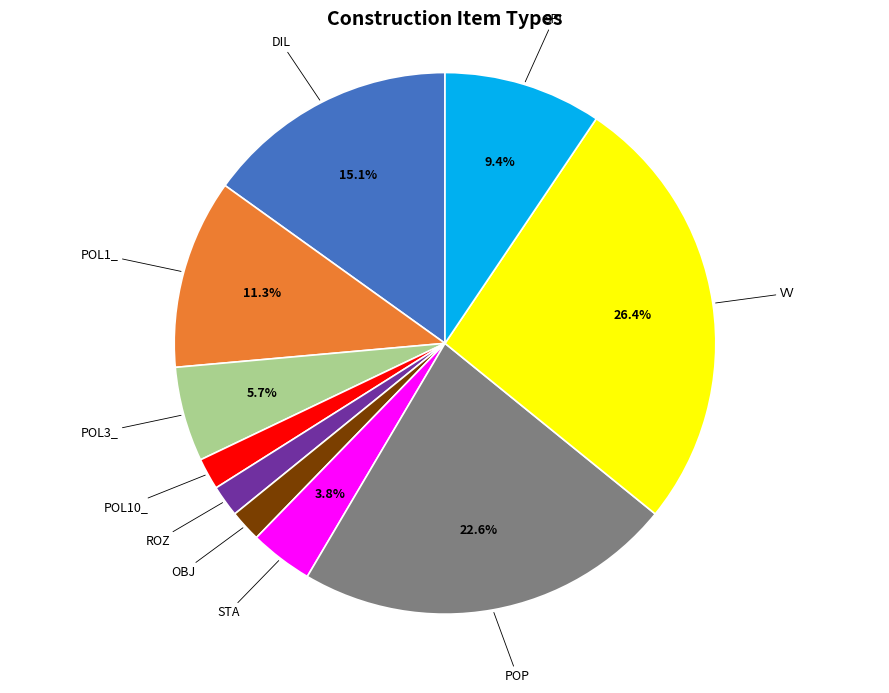

Is there any slice that represents more than half of the pie?

No